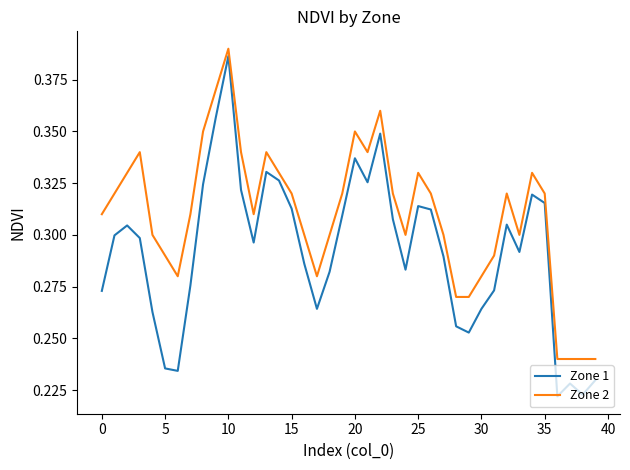

Does the chart display data point markers on the line(s)?

No